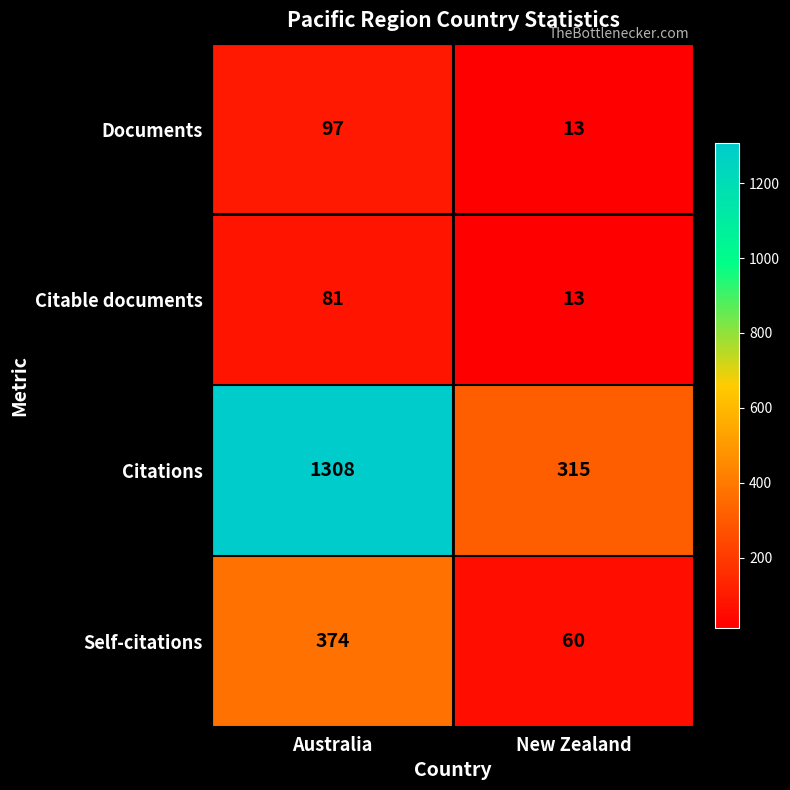

Which series has the largest total across all categories?

Citations